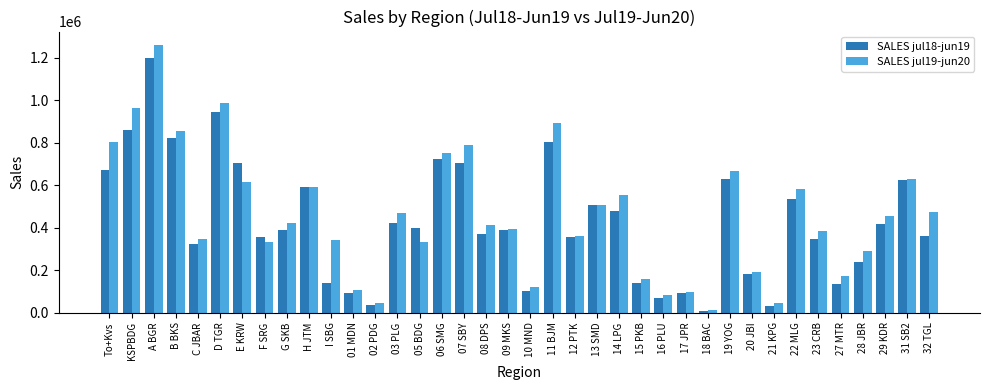

Which series has the largest total across all categories?

SALES jul19-jun20